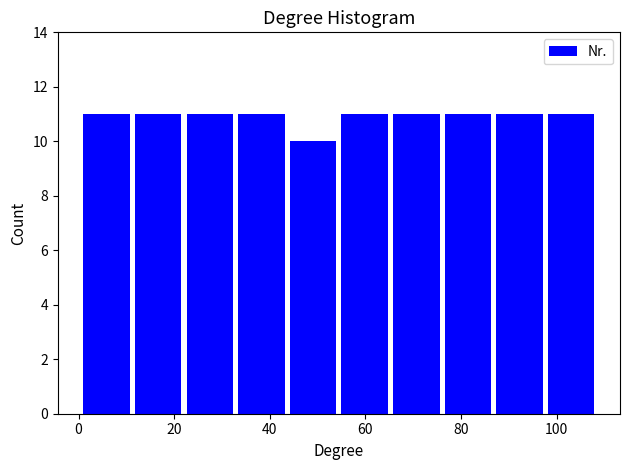

What is the height of the bar covering 87.4 to 98.2 on the x-axis? Neither the bar edges nor the heights are printed on the chart, so give them approximately, as read against the axes.

11